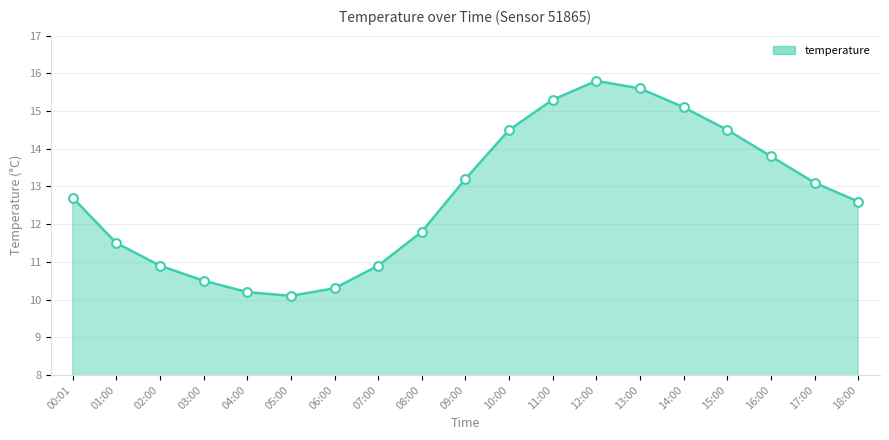

Approximately how many times larger is the value at 18:00 compared to 06:00?

1.2